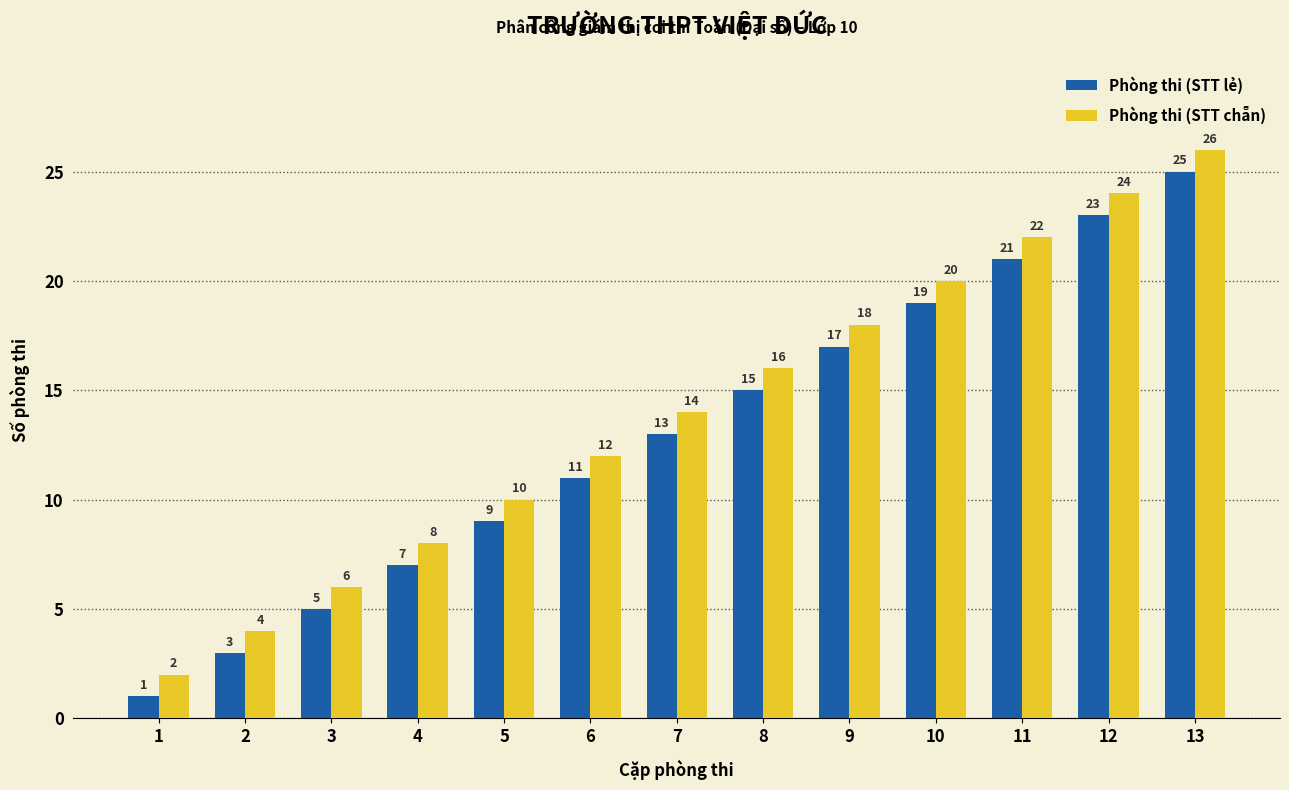

Is it true that Phòng thi (STT lẻ) equals 4 at 7?

False